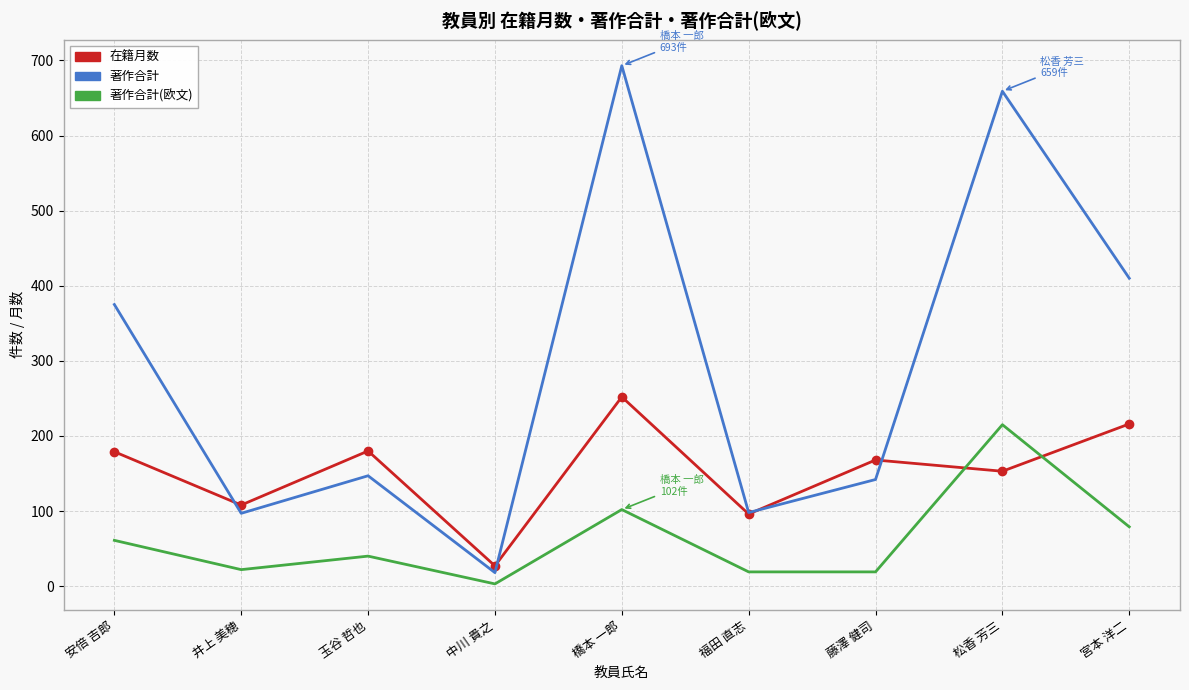

At which category does the chart reach its peak across all series?

橋本 一郎